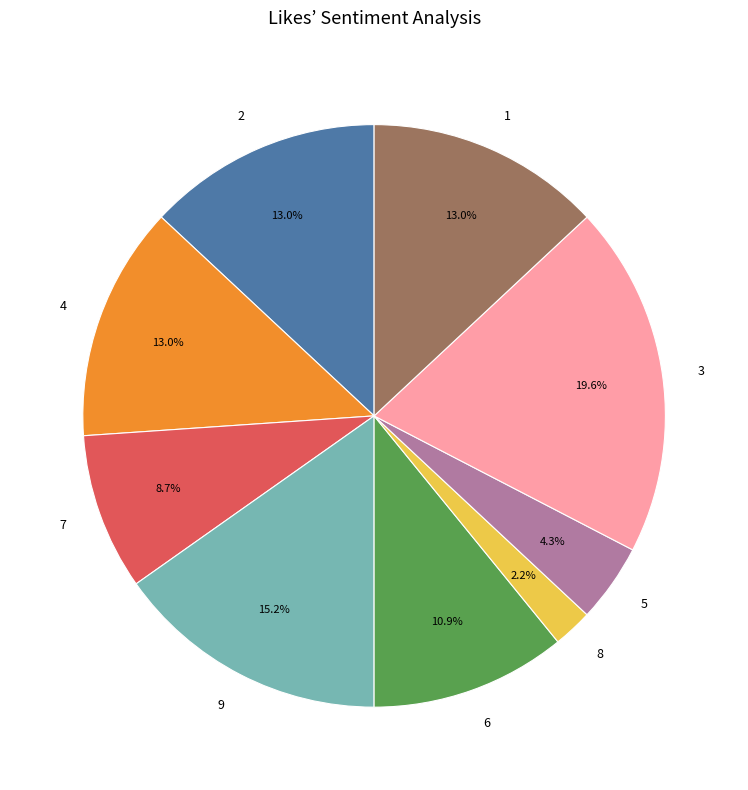

Does 7 account for over 50% of the chart?

No